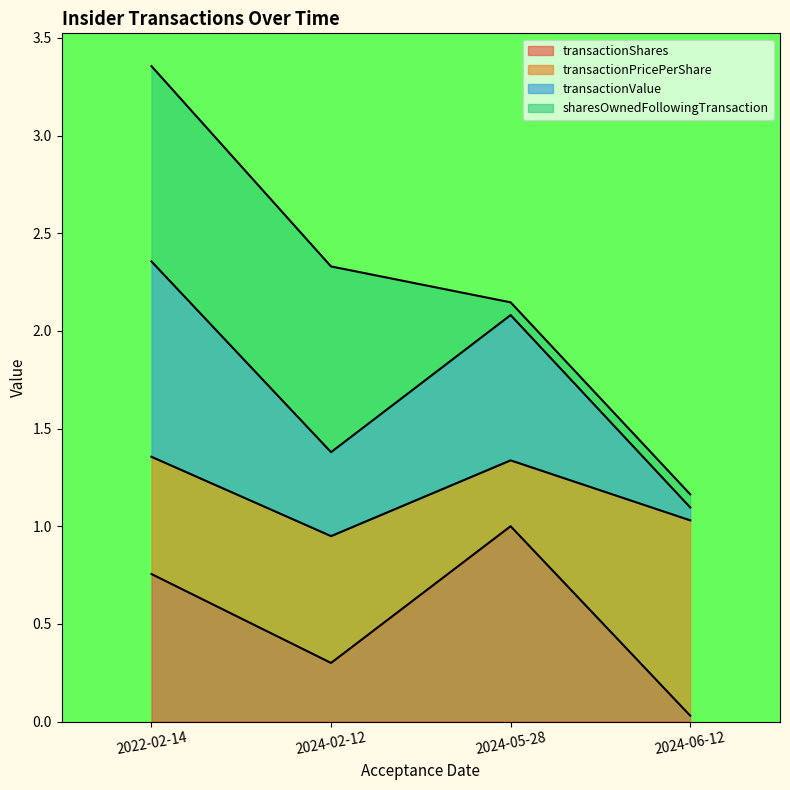

The transactionShares series shows 1.0 at 2024-05-28. True or false?

True